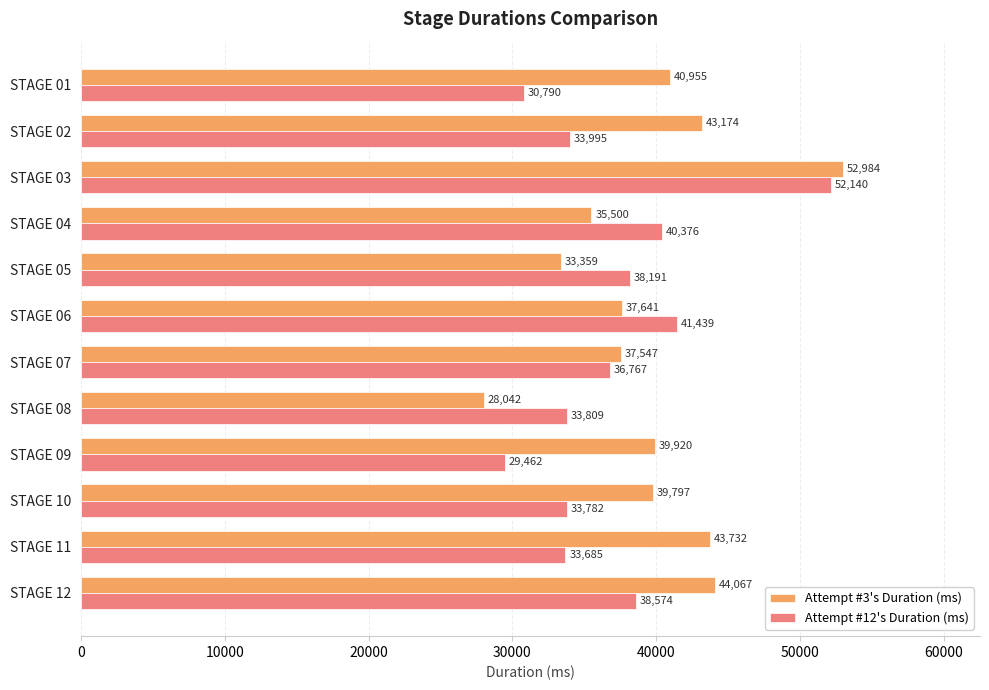

What is the sum of the Attempt #12's Duration (ms) values at STAGE 09 and STAGE 04?

69838